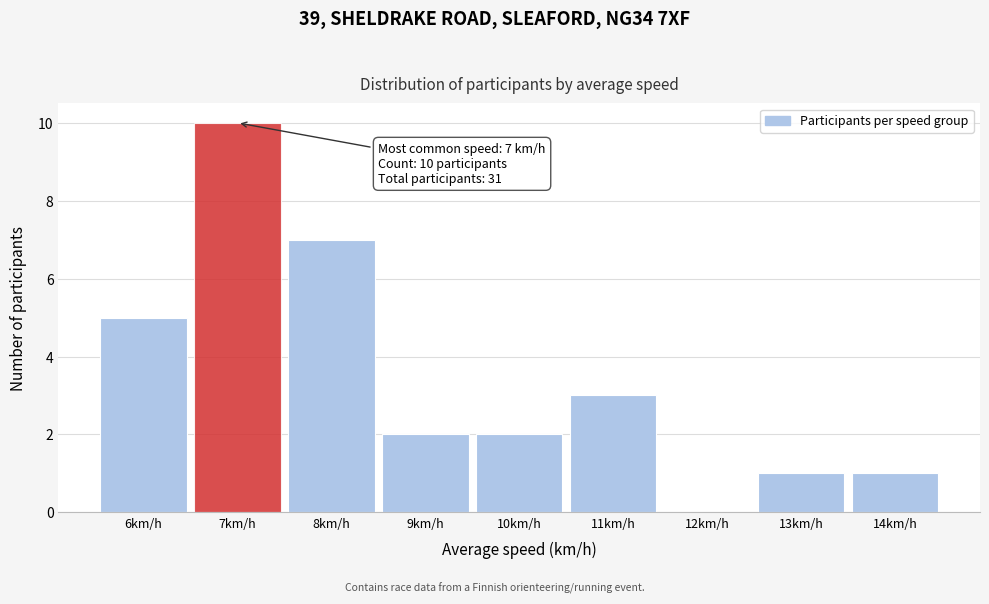

Which range on the x-axis has the tallest bar?

6.5 to 7.5